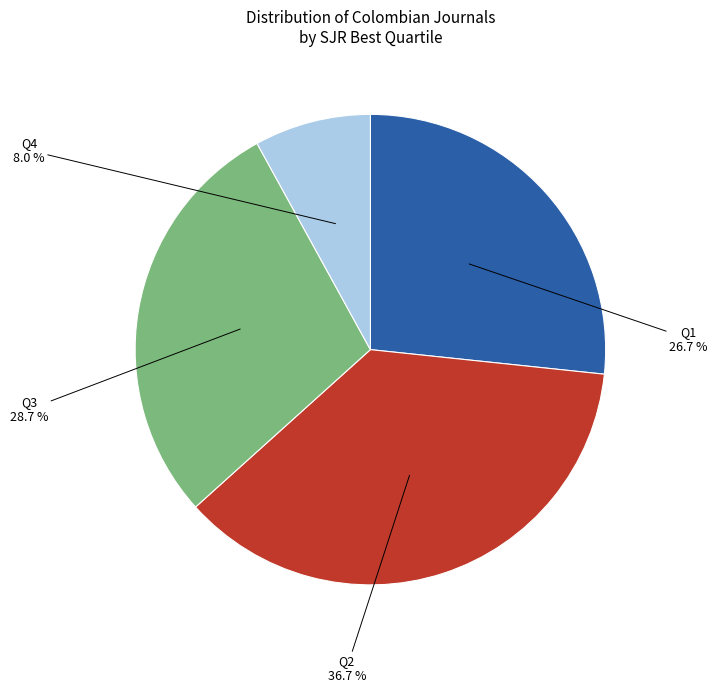

Is Q2 the majority of the pie?

No